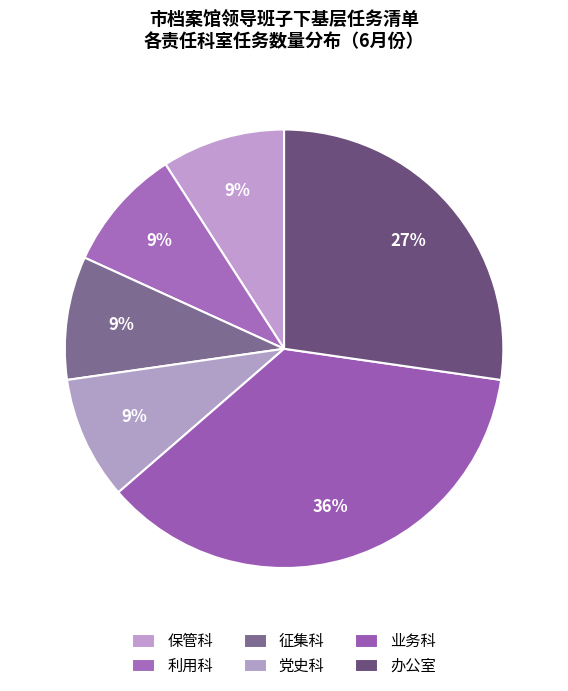

How many slices are in this pie chart?

6